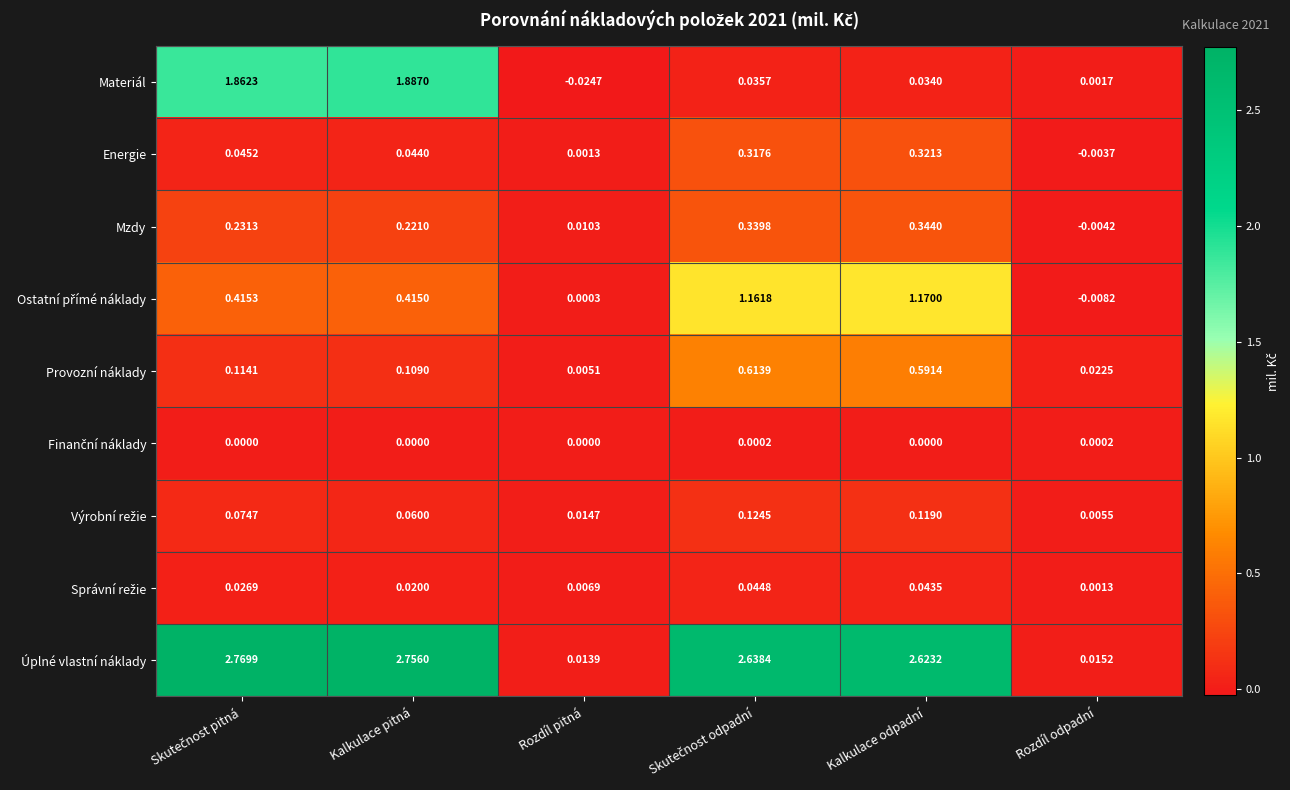

Which category has the lowest value across all series?

Rozdíl pitná